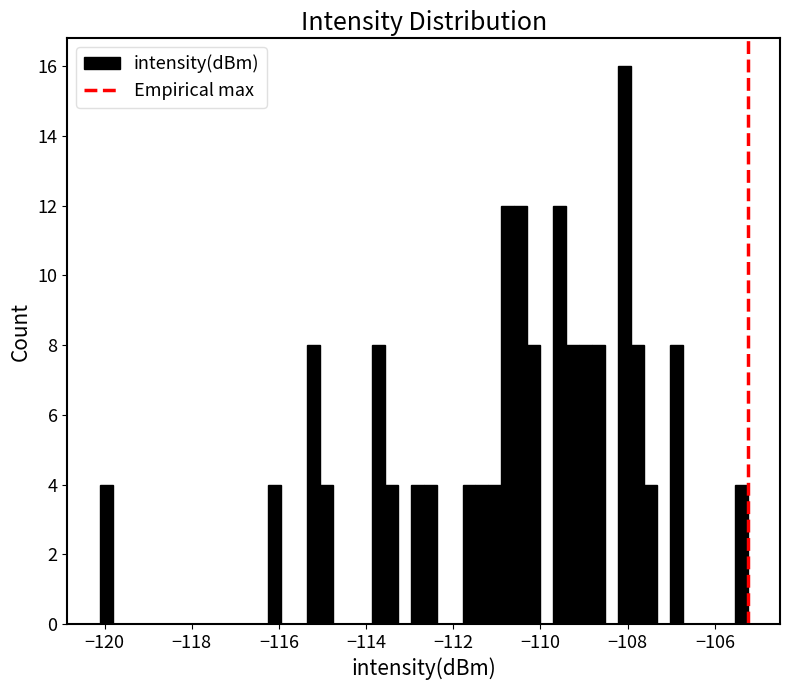

Around what value on the x-axis is the tallest bar? Give the approximate position of its centre, as read against the axis.

-108.0